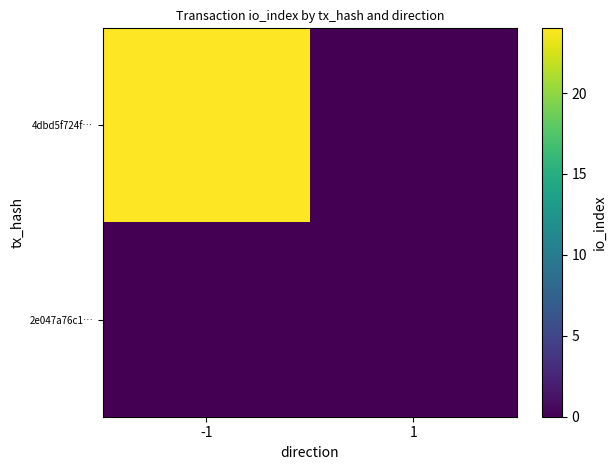

Which has a higher value, -1 or 1?

-1